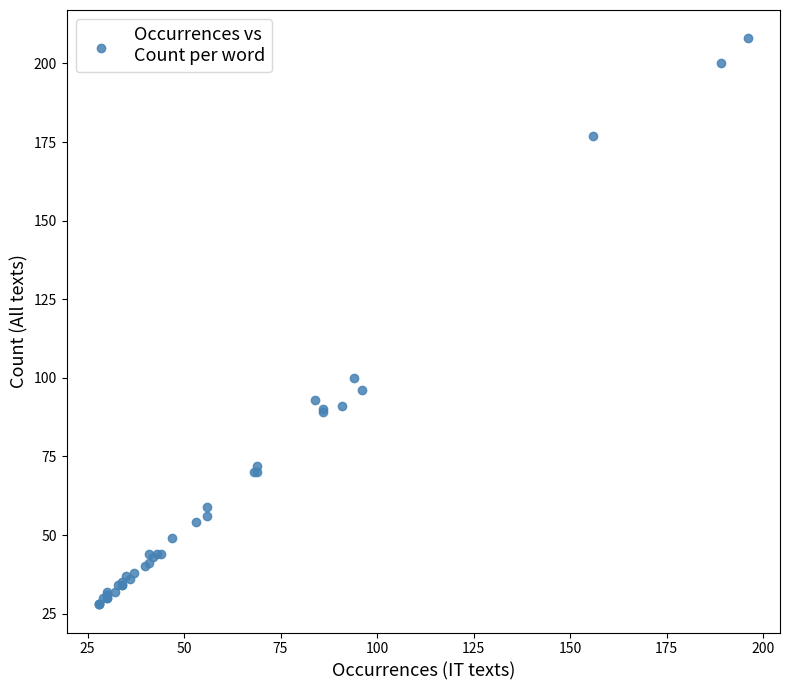

What Y value in the scatter plot is closest to 118?

100